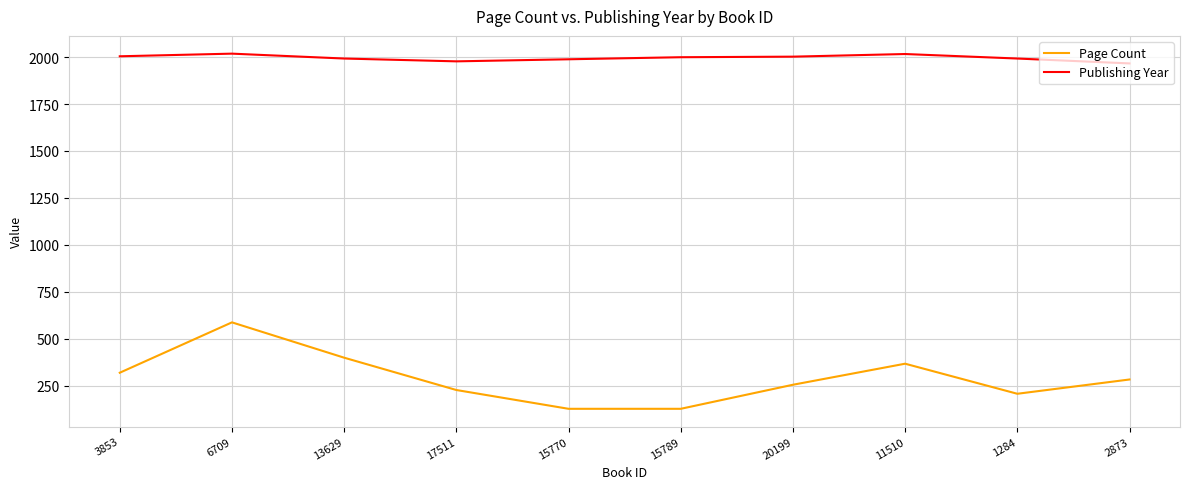

How many lines are shown in the chart?

2